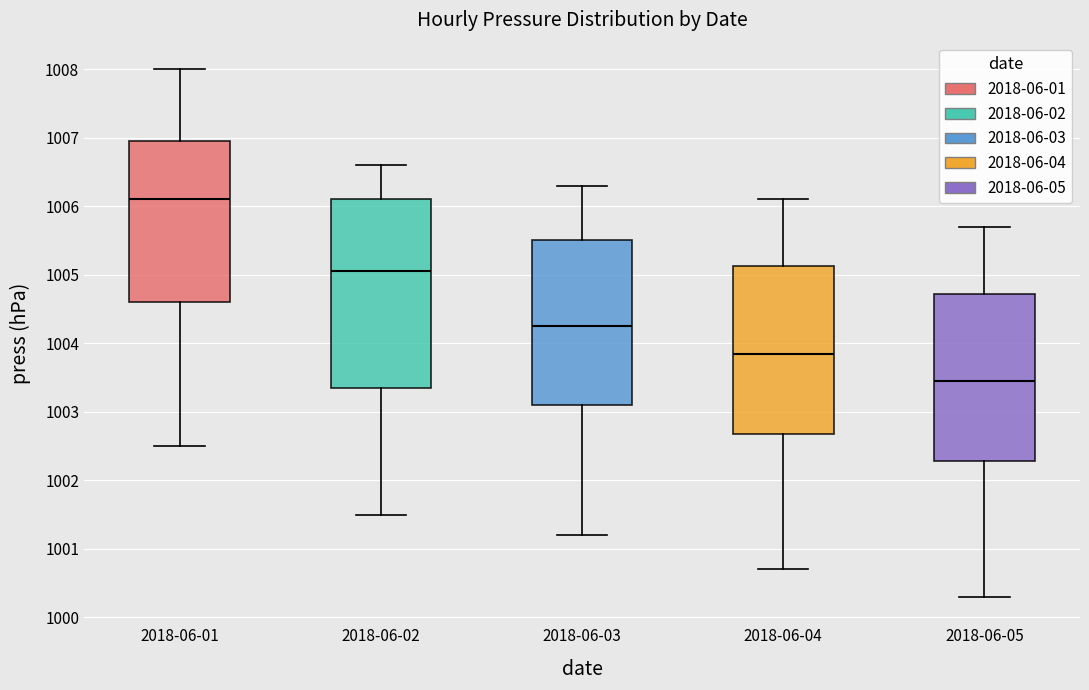

Which box has the lowest median line?

2018-06-05